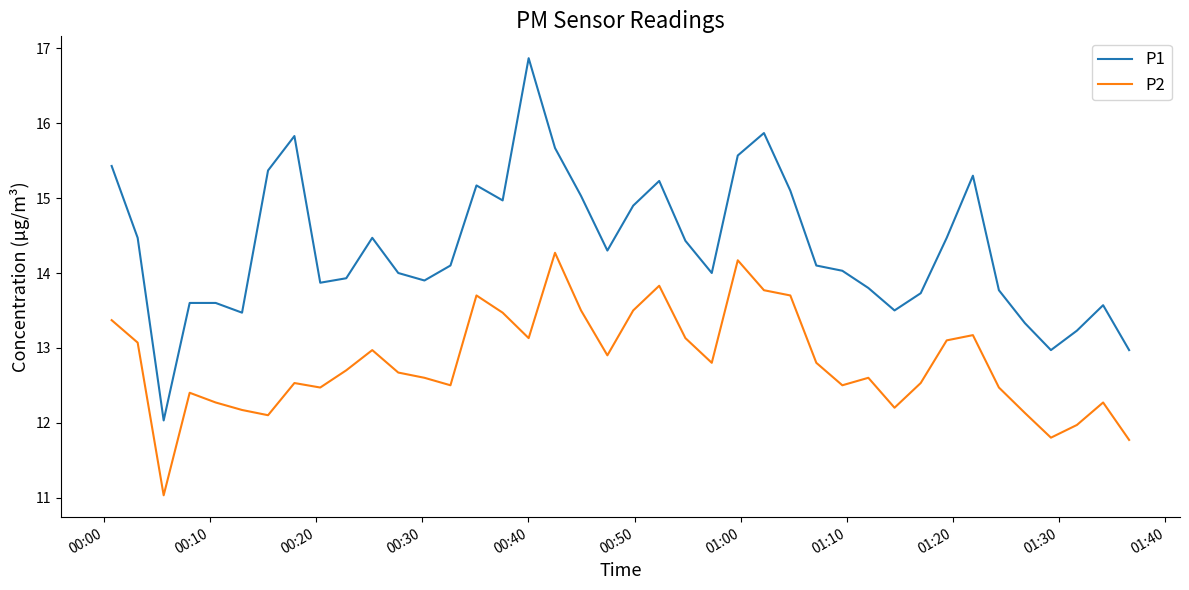

True or false: P1 and P2 intersect in this chart.

False